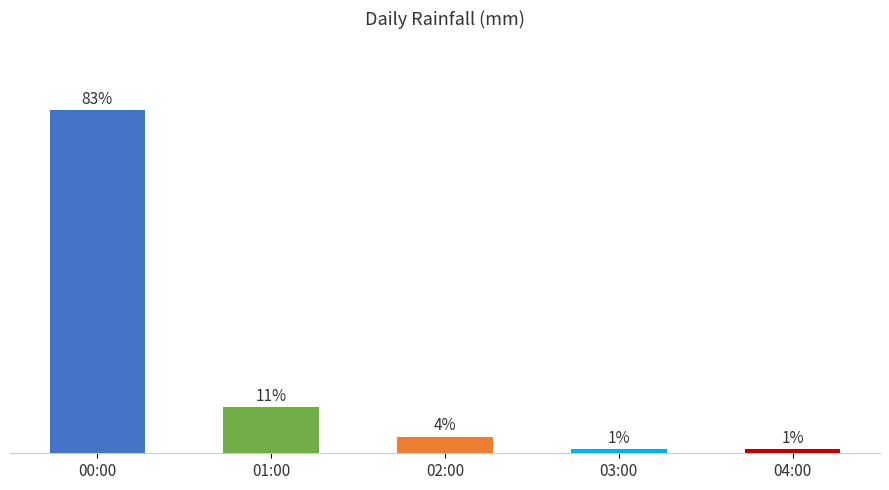

Which has a higher value, 00:00 or 03:00?

00:00